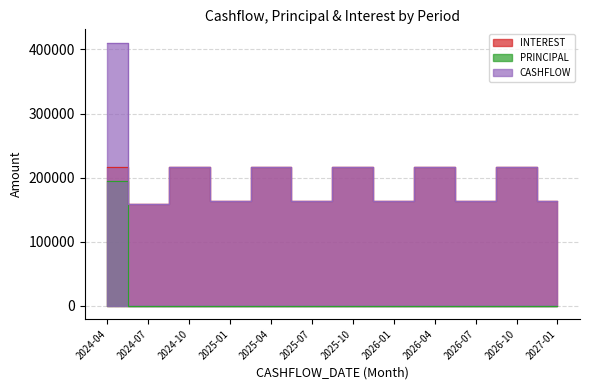

Rank the series by their maximum value, from highest to lowest.

CASHFLOW, INTEREST, PRINCIPAL